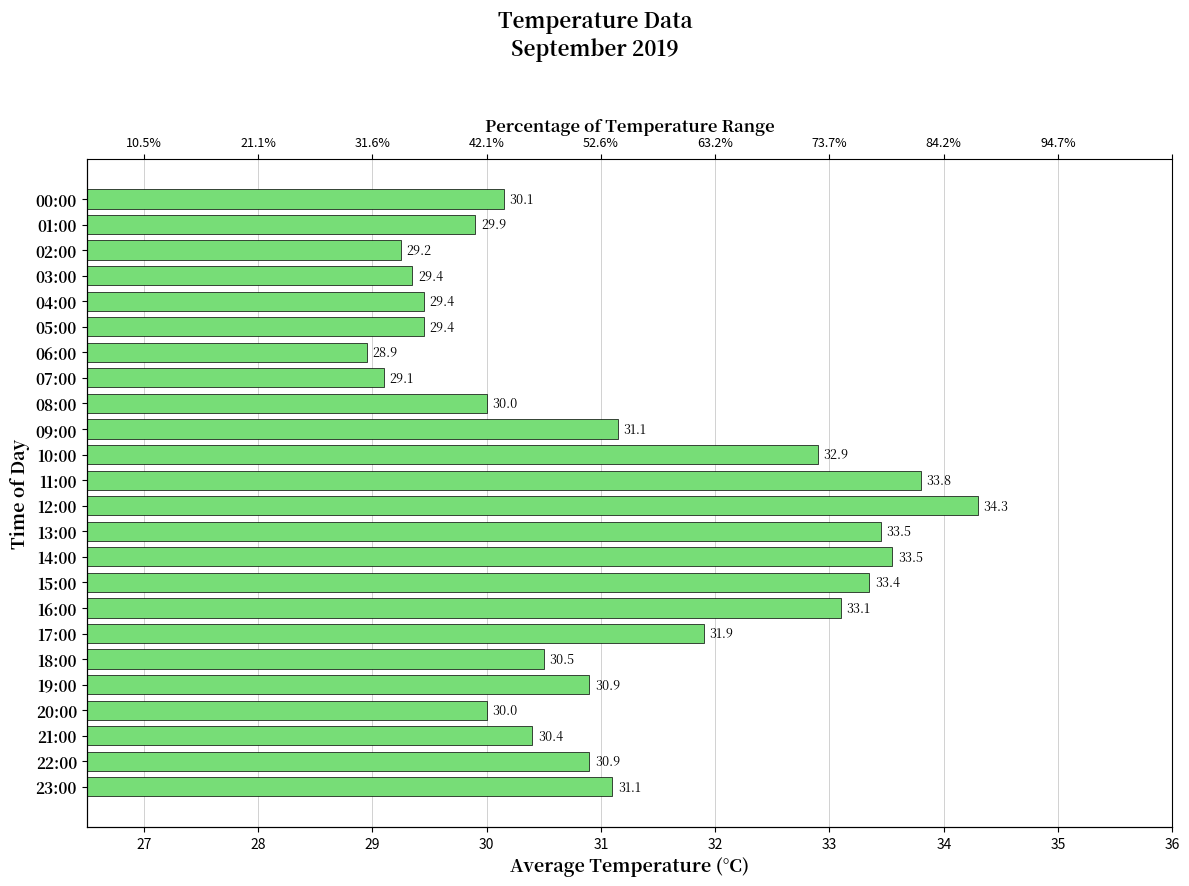

The value at 12:00 is 34.3. True or false?

True